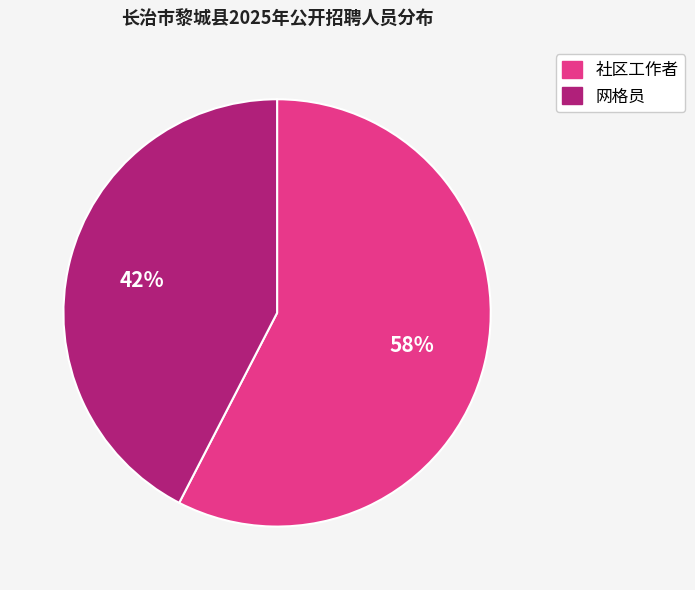

To the nearest percent, what is the average slice percentage?

50%